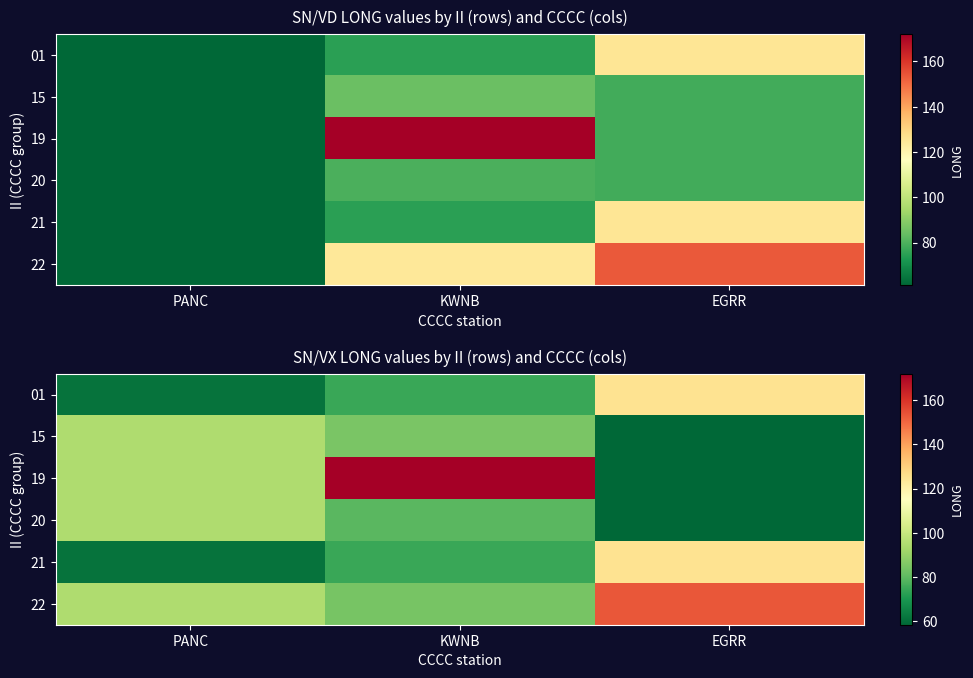

List the series in order of their peak value, highest first.

19, 22, 01, 21, 15, 20